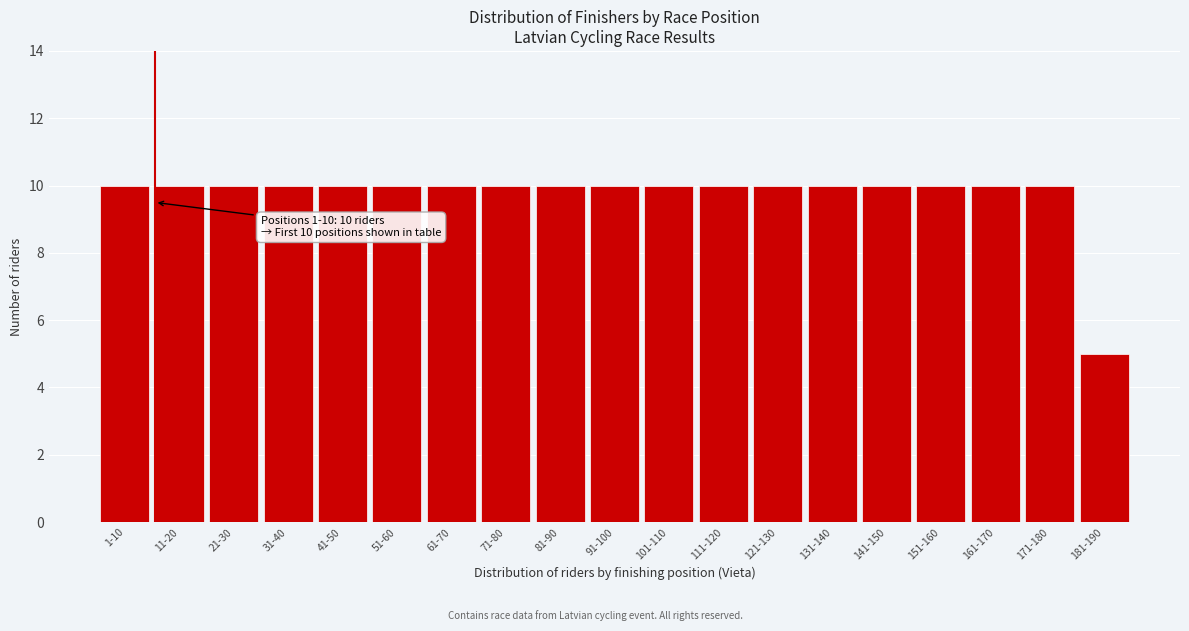

Reading left to right, extract all data points from this chart.

1-10=10	11-20=10	21-30=10	31-40=10	41-50=10	51-60=10	61-70=10	71-80=10	81-90=10	91-100=10	101-110=10	111-120=10	121-130=10	131-140=10	141-150=10	151-160=10	161-170=10	171-180=10	181-190=5